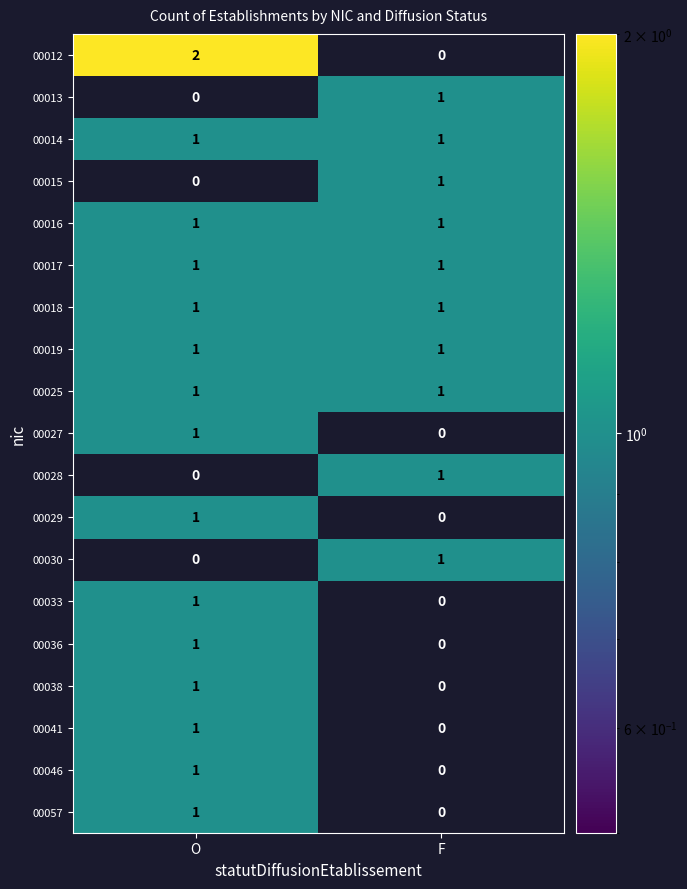

What is the total value across all series at O?

16